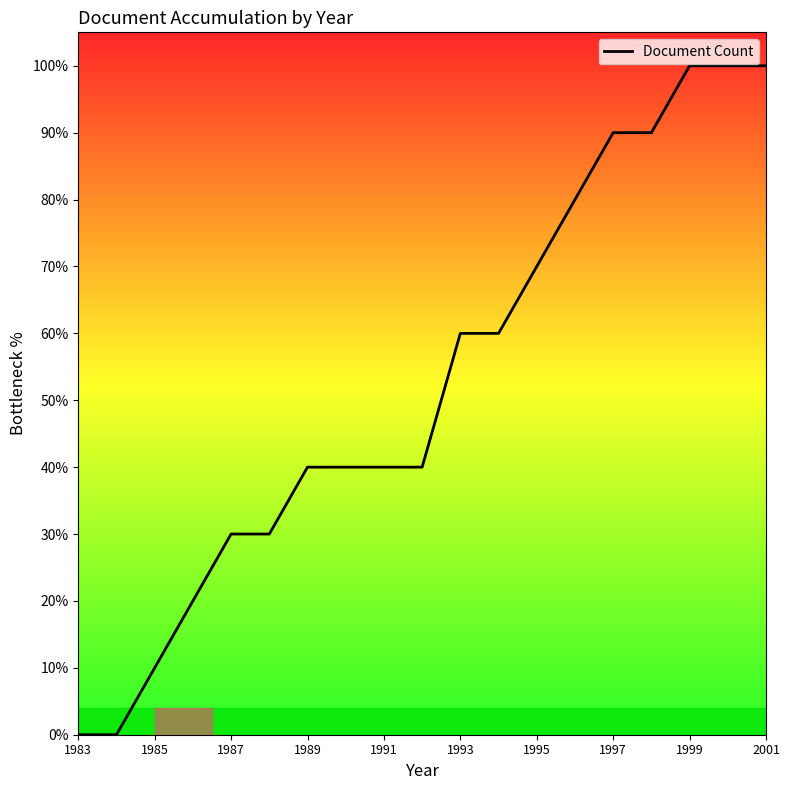

True or false: the data has more than 1 interior local peaks.

False